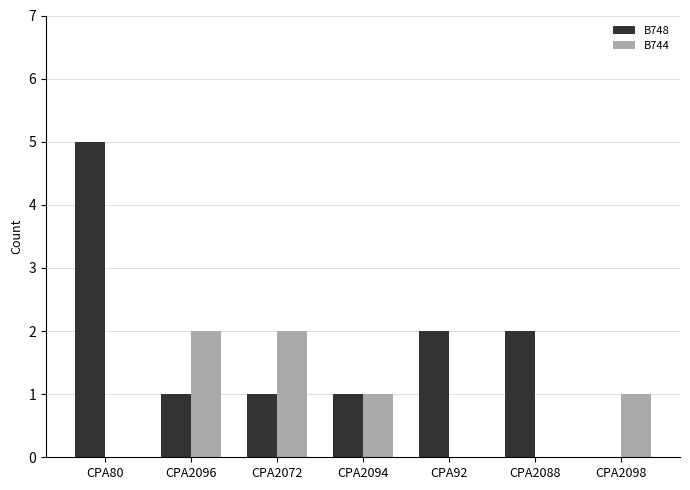

Are the bars grouped side by side (vs. stacked)?

Yes